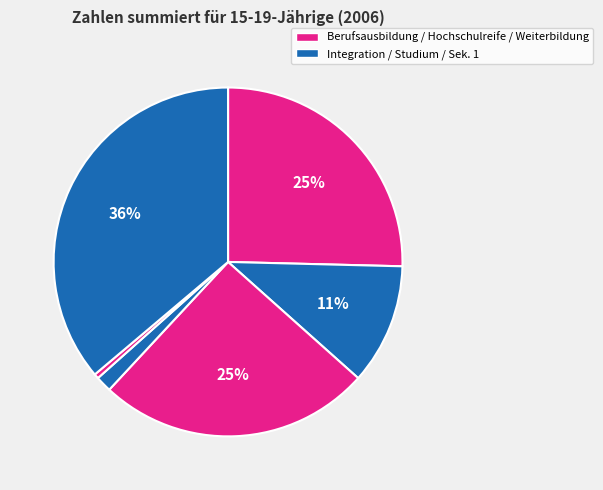

To the nearest percent, what is the difference between the largest and smallest slice percentages?

36%